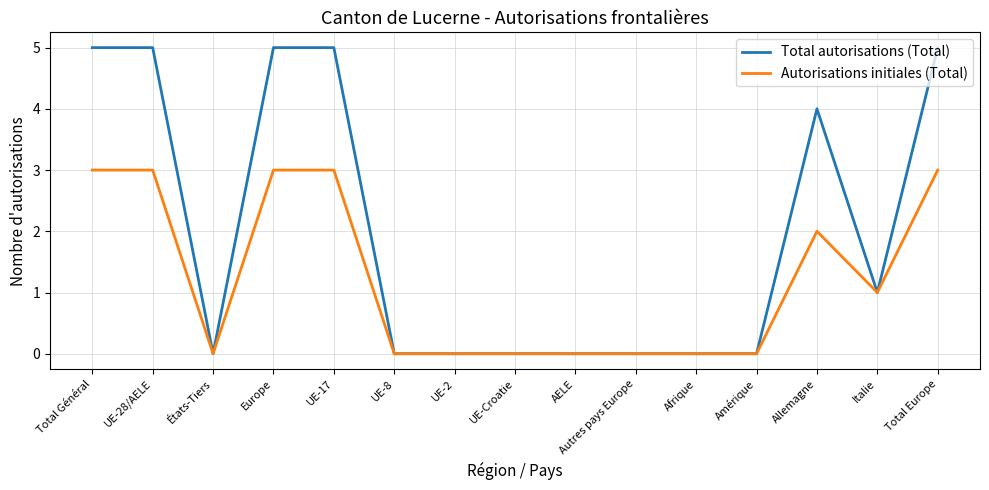

What position from the left is AELE?

9